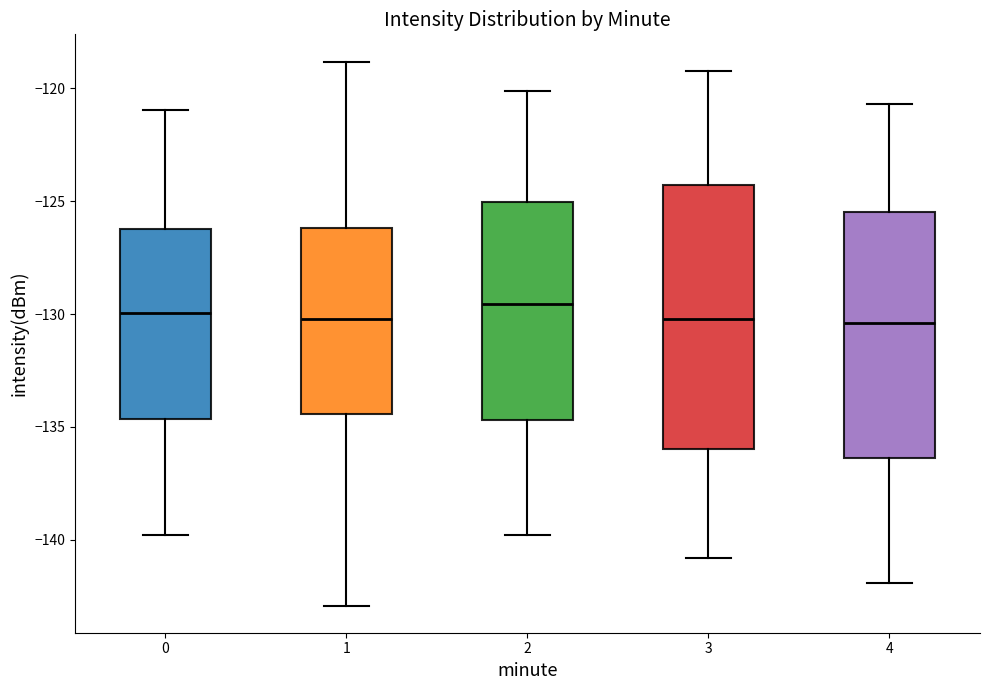

Where does the lower whisker of the box at x = 1 end on the y-axis? The values are not printed on the chart, so give them approximately, as read against the axis.

-143.0